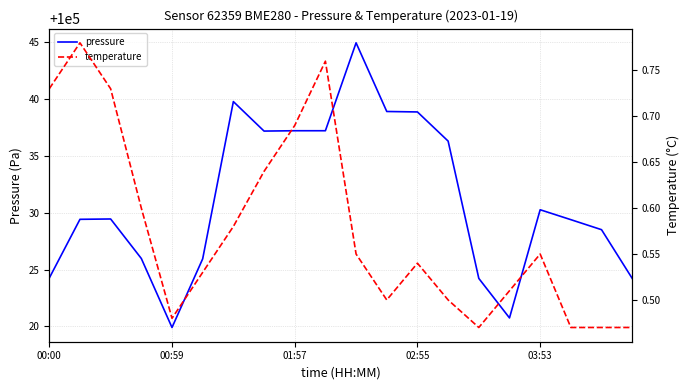

What is the minimum value shown in the chart?

0.5